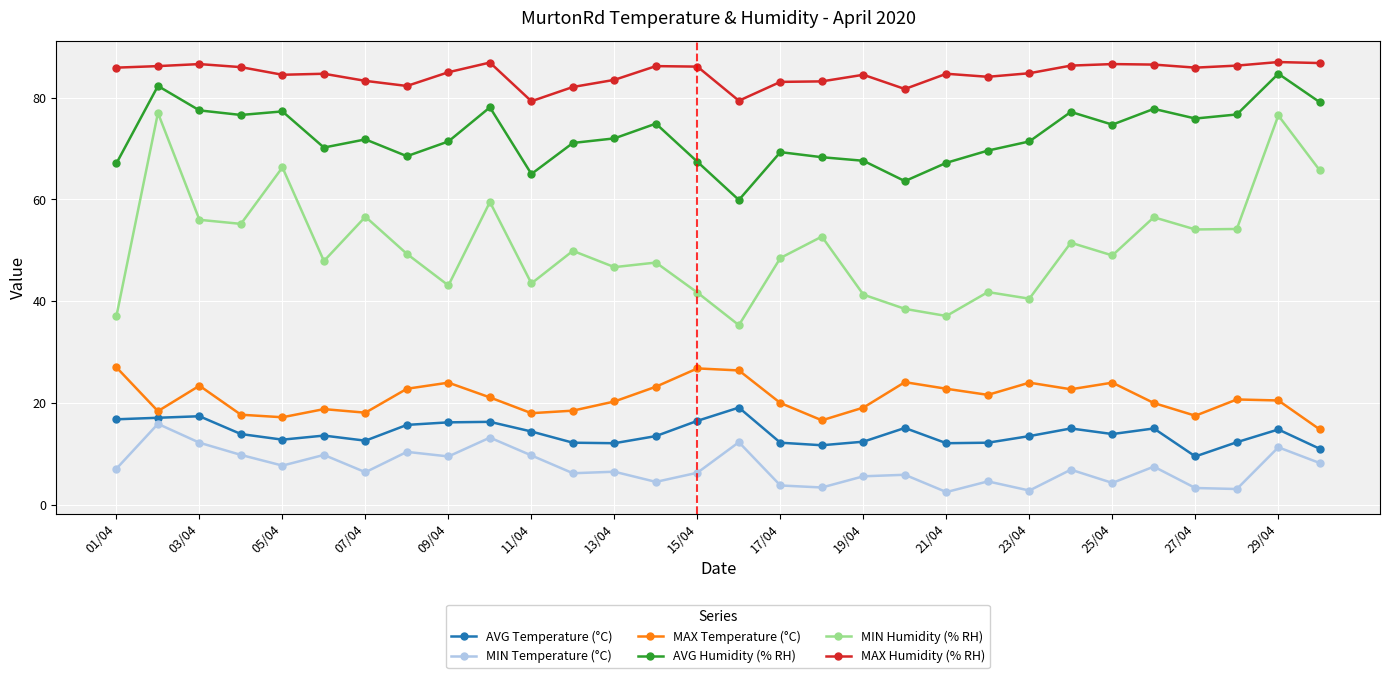

How many data points does each series have?

30